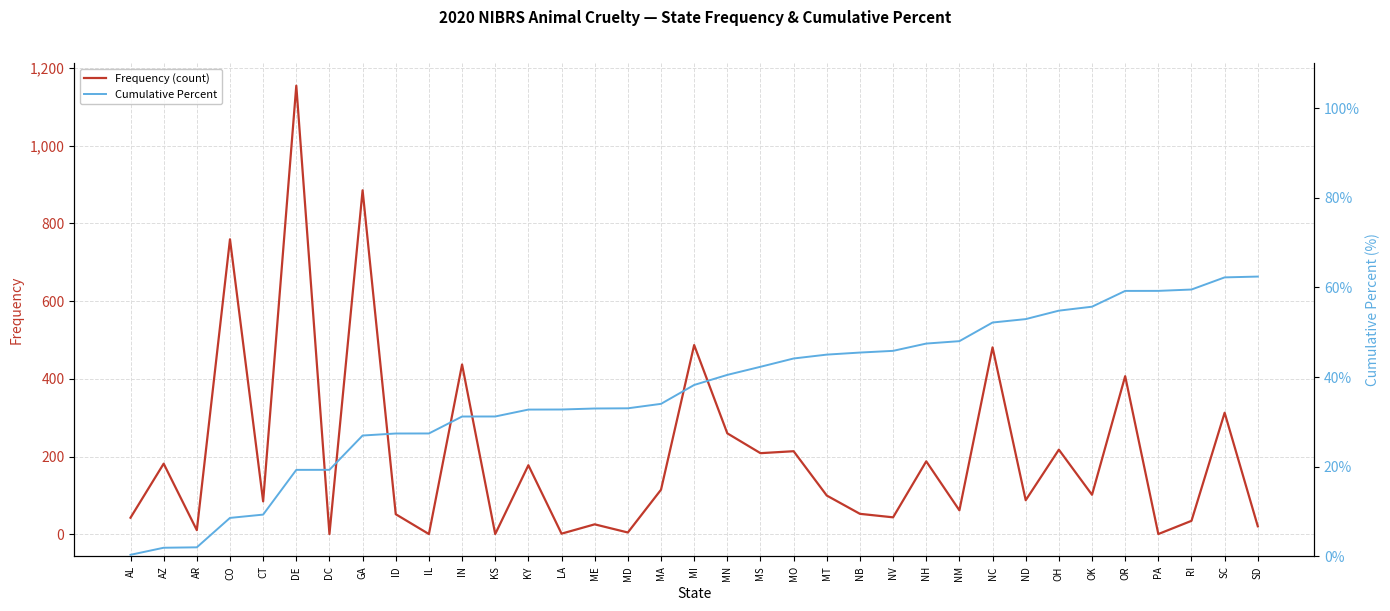

Reading right to left, list all the values displayed in this chart.

Frequency (count): 21.0	313.0	35.0	1.0	407.0	102.0	218.0	88.0	481.0	62.0	188.0	44.0	53.0	100.0	214.0	209.0	260.0	487.0	115.0	5.0	26.0	2.0	178.0	1.0	437.0	1.0	52.0	885.0	1.0	1154.0	85.0	759.0	11.0	182.0	43.0
Cumulative Percent: 62.4	62.2	59.5	59.2	59.2	55.7	54.8	52.9	52.2	48.0	47.5	45.9	45.5	45.0	44.2	42.3	40.5	38.2	34.0	33.0	33.0	32.8	32.8	31.2	31.2	27.4	27.4	27.0	19.3	19.3	9.3	8.6	2.0	1.9	0.4